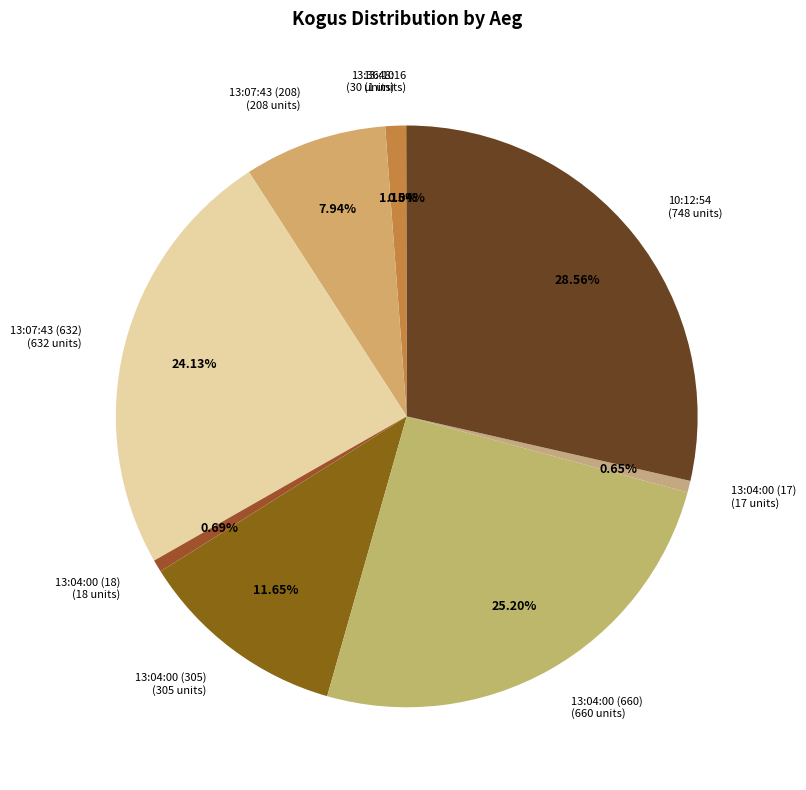

To the nearest percent, what is the difference between the 13:07:43 (632) and 13:07:43 (208) slice percentages?

16%